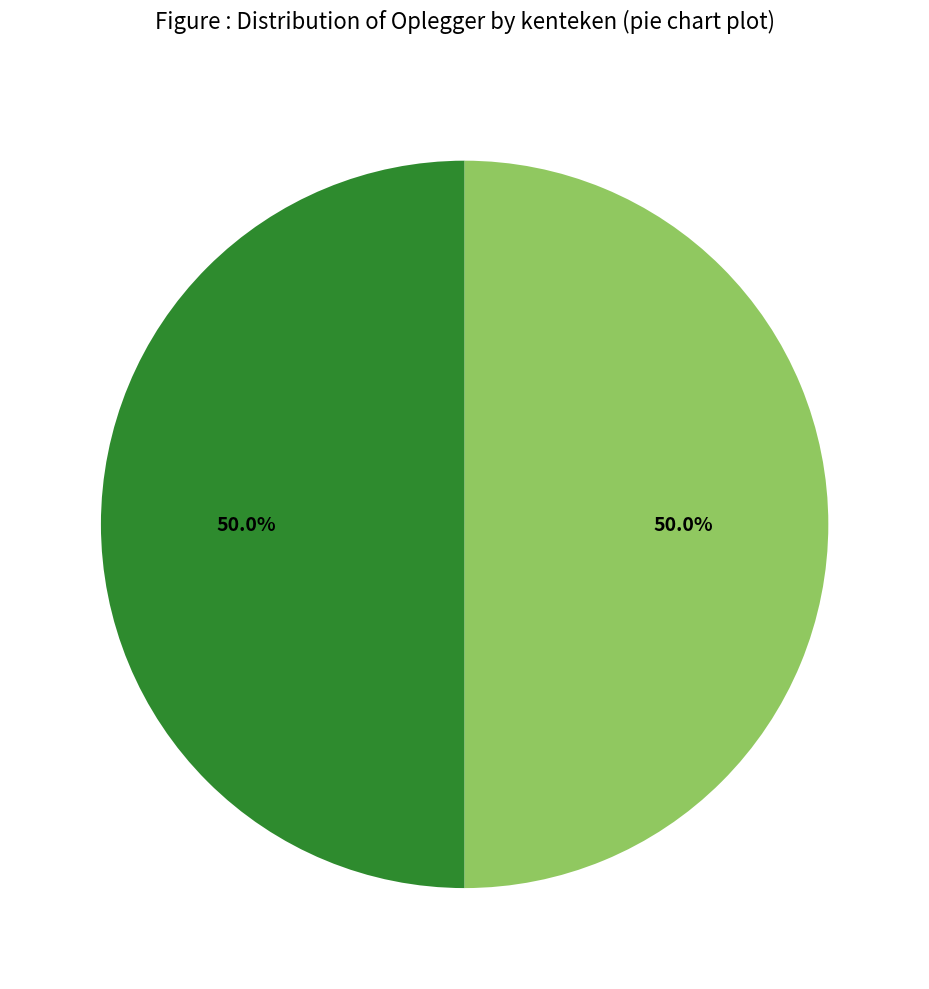

How many segments does this pie chart have?

2